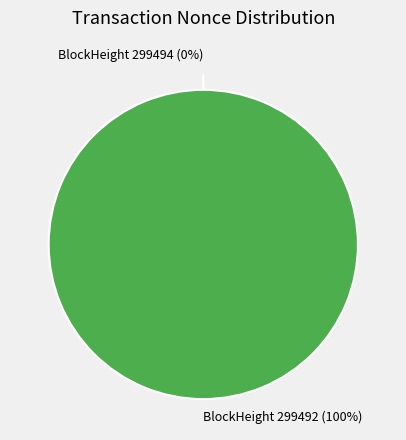

To the nearest percent, what is the combined percentage of 299494 and 299492?

100%